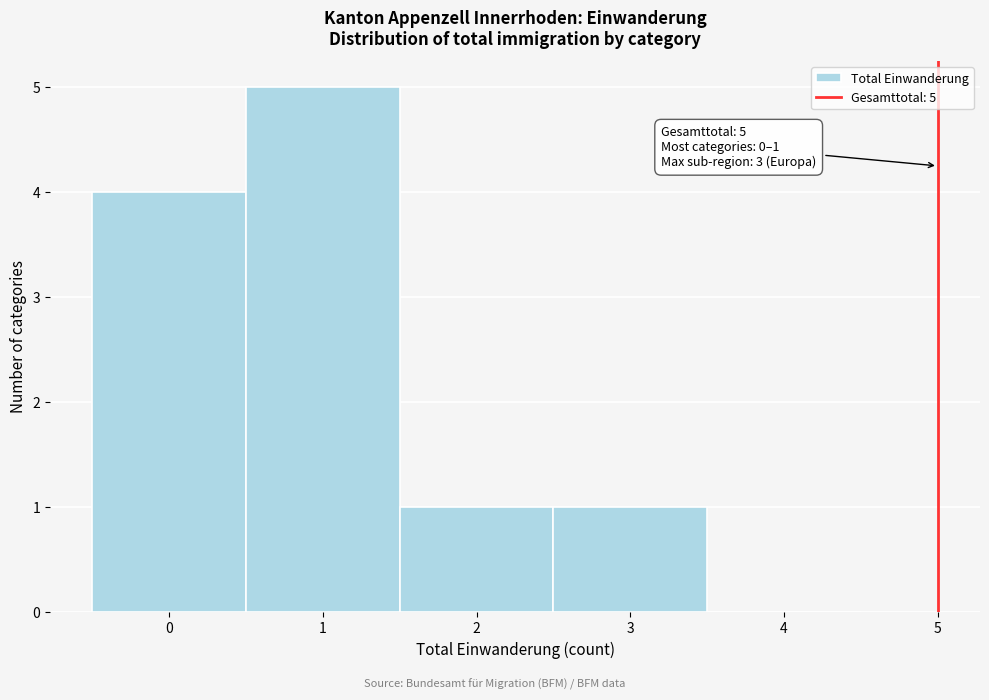

Over which range of the x-axis is the bar tallest?

0.5 to 1.5